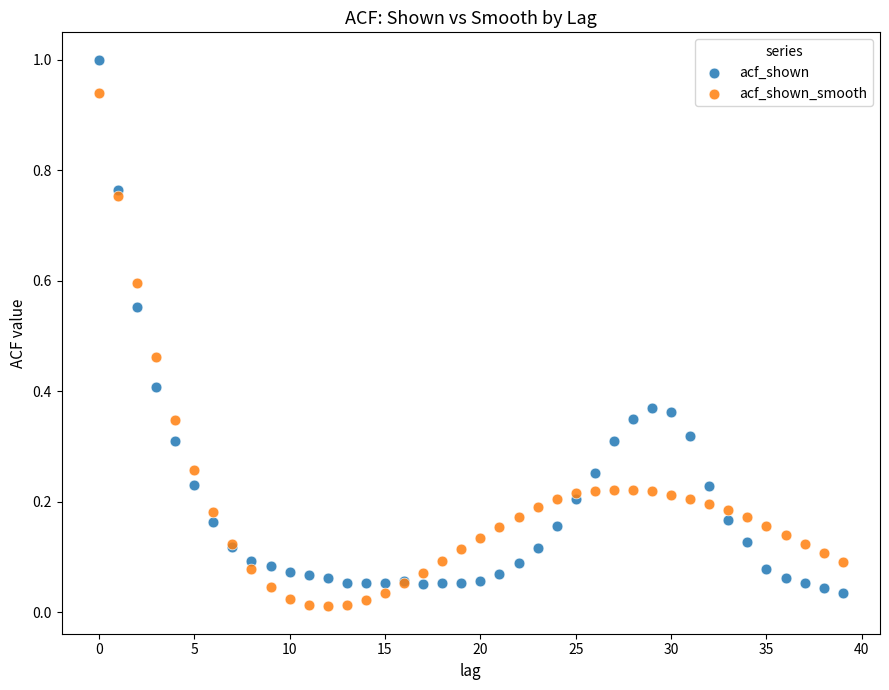

Which series reaches the maximum Y coordinate?

acf_shown